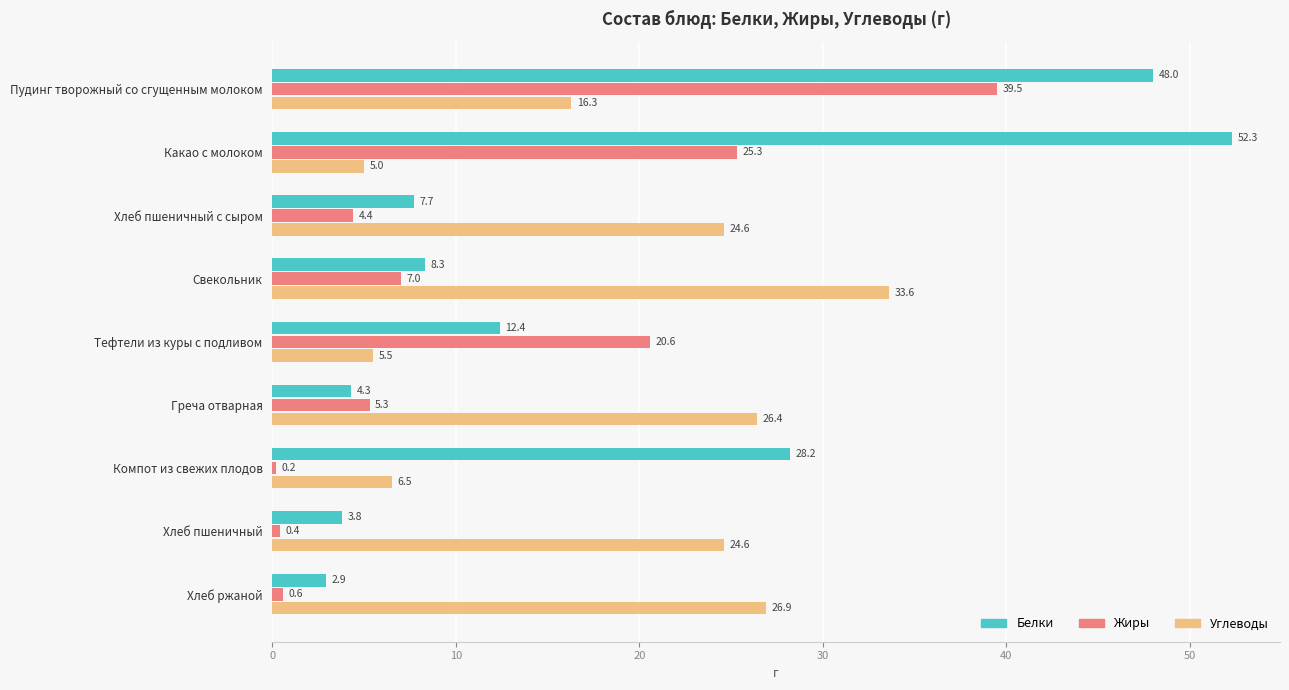

At how many categories does at least one series exceed 1?

9